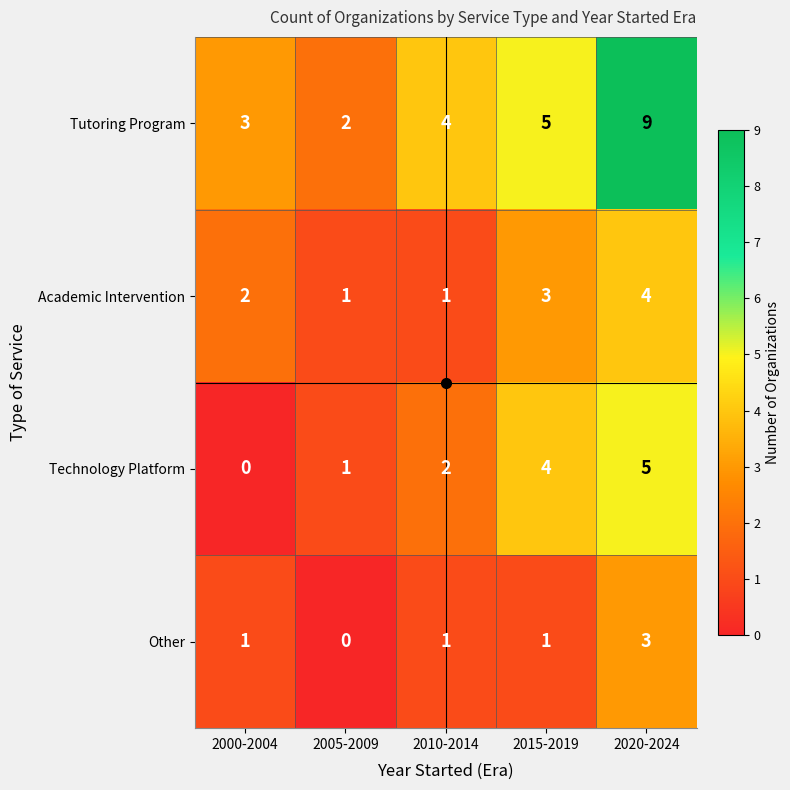

What is the greatest value displayed?

9